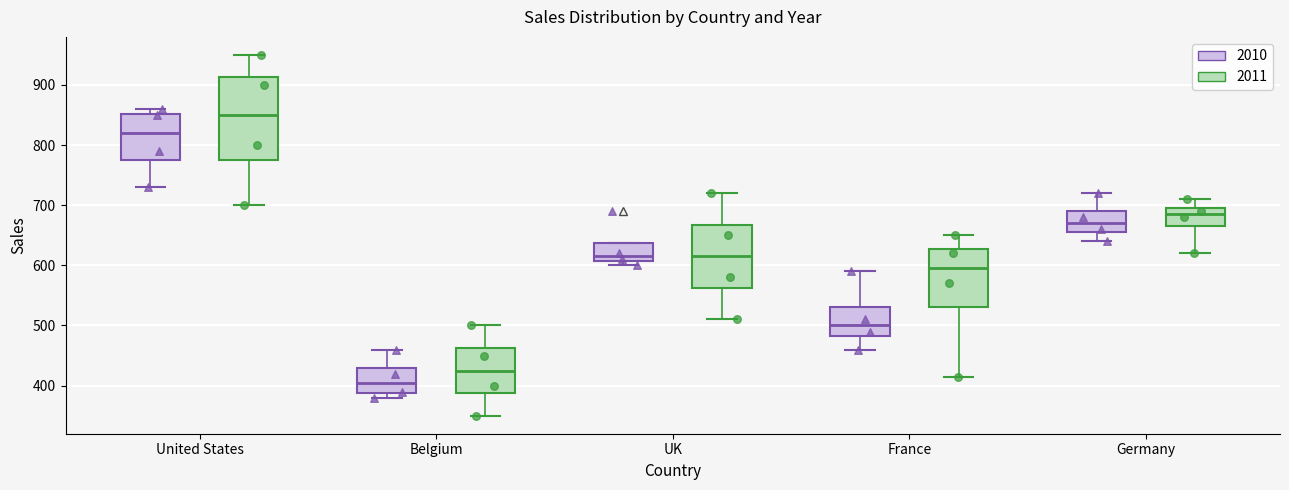

Where does the upper whisker of the box for France (2011) end on the y-axis? The values are not printed on the chart, so give them approximately, as read against the axis.

650